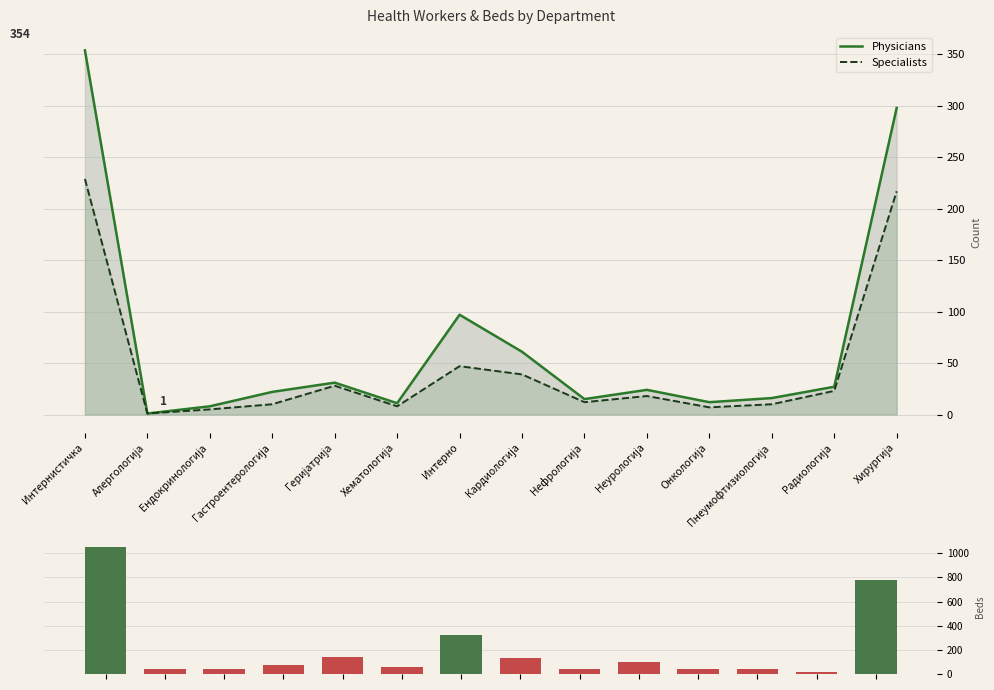

What is the difference between the Beds values at Неурологија and Интернистичка?

951